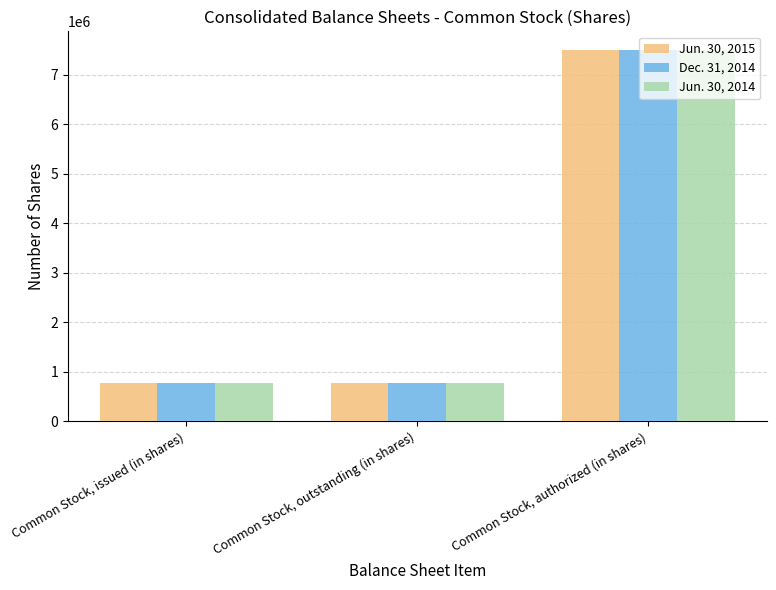

What is the label of the 3rd bar from the left?

Common Stock, authorized (in shares)